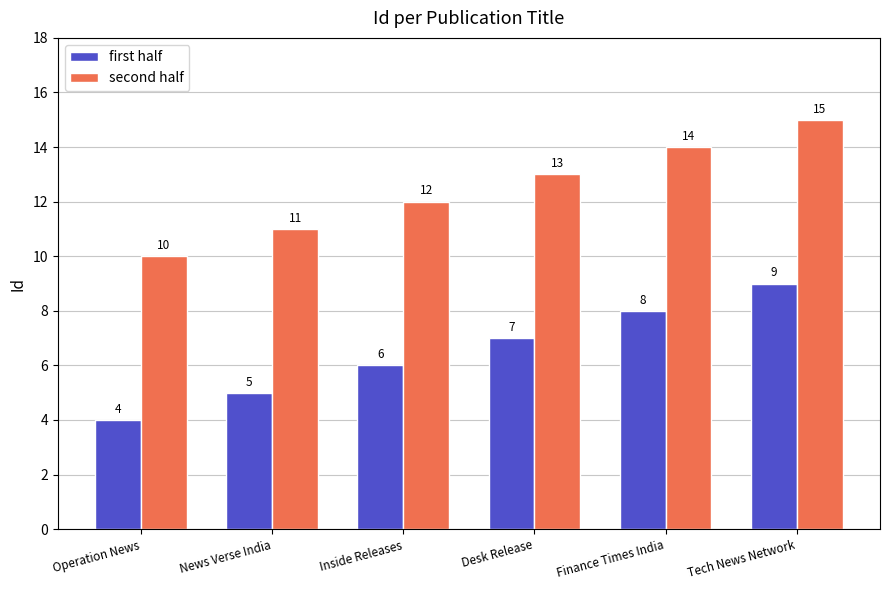

What is the total value across all series at Desk Release?

20